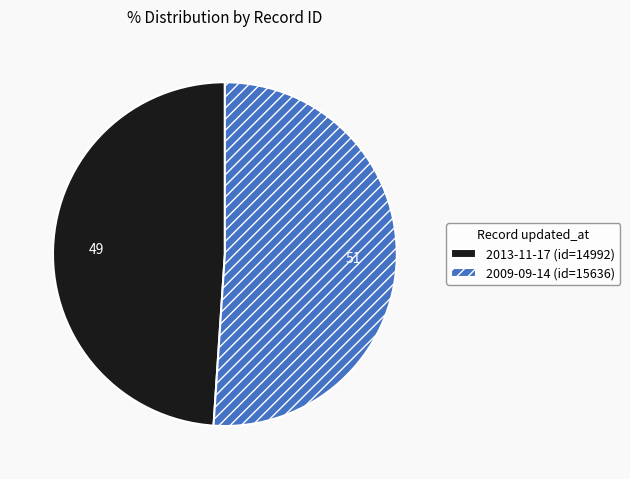

Count the number of slices in the pie.

2